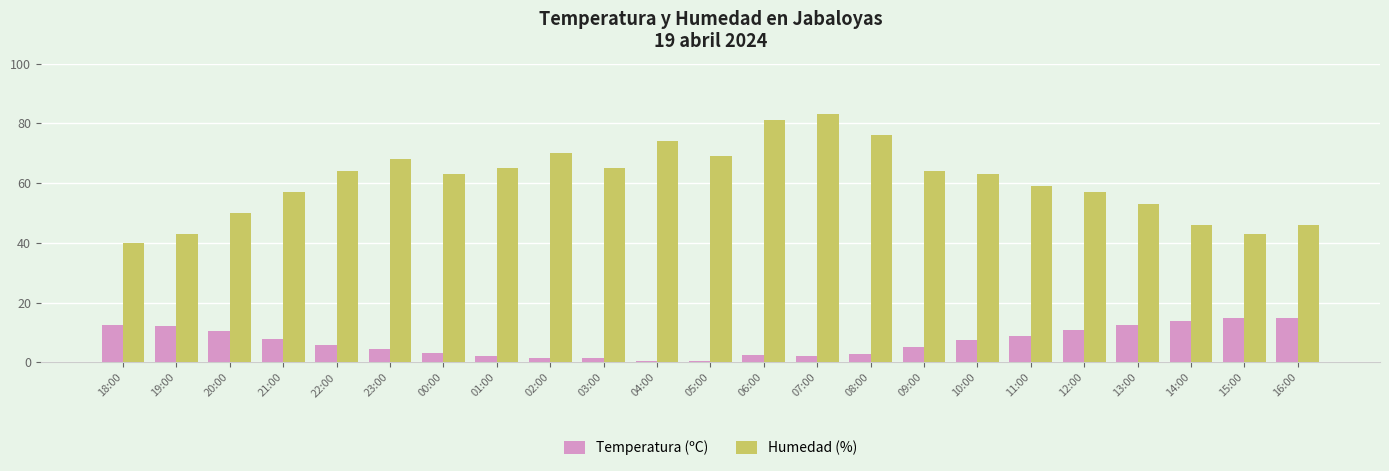

What is the sum of all Temperatura (ºC) values?

158.7